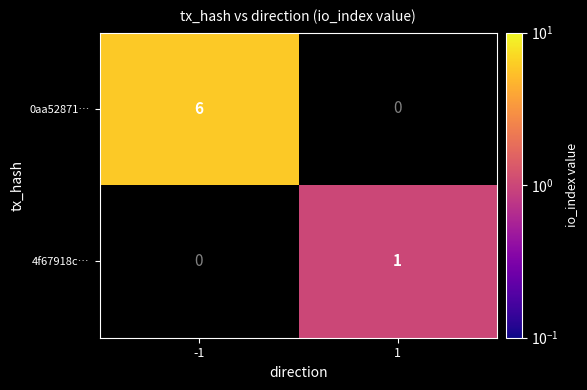

Is the value of 4f67918c… at 1 greater than the value of 0aa52871… at -1?

No